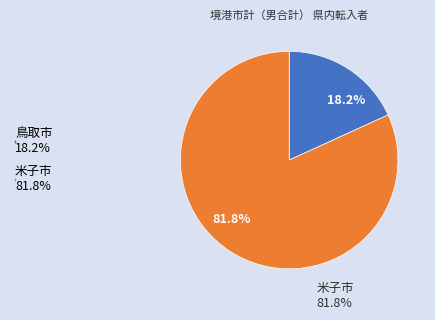

Count the number of slices in the pie.

2